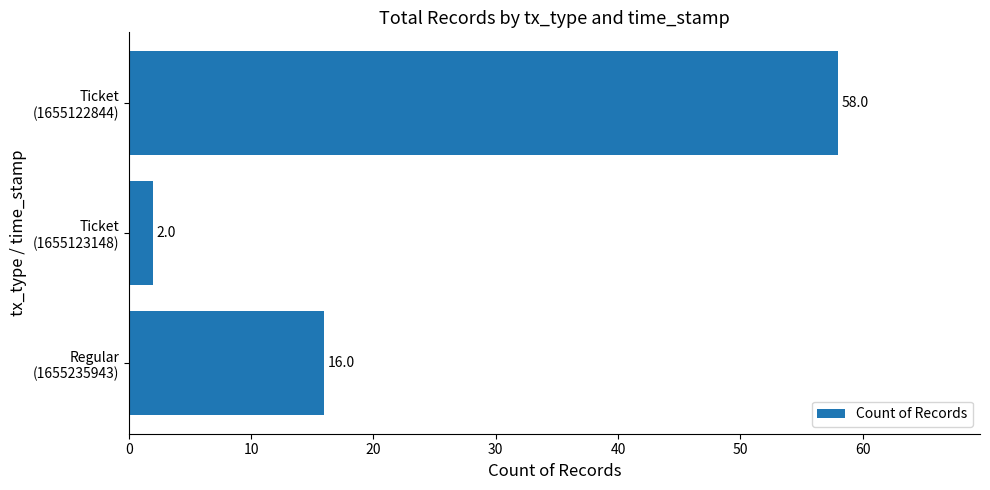

Does the chart contain stacked bars?

No